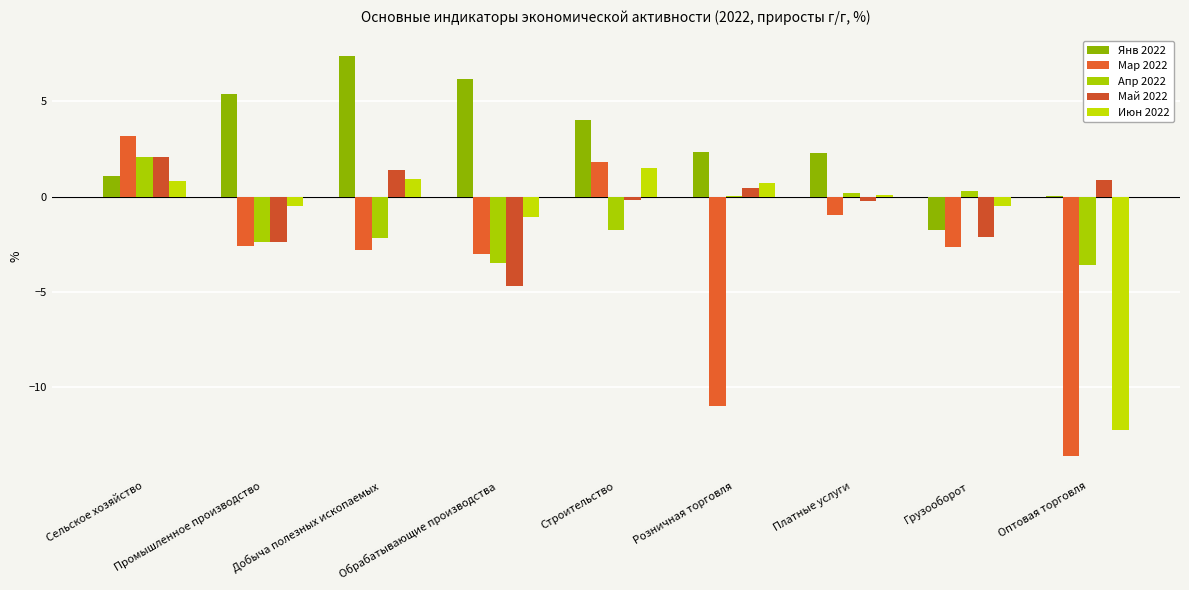

How many groups of bars are there?

9